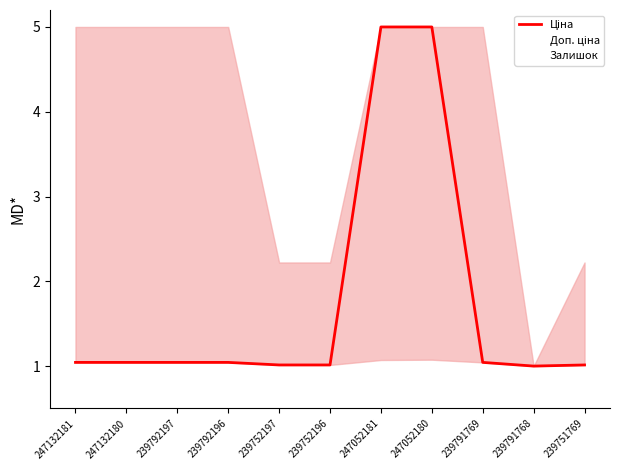

What are all the series names shown in the legend?

Ціна, Доп. ціна, Залишок